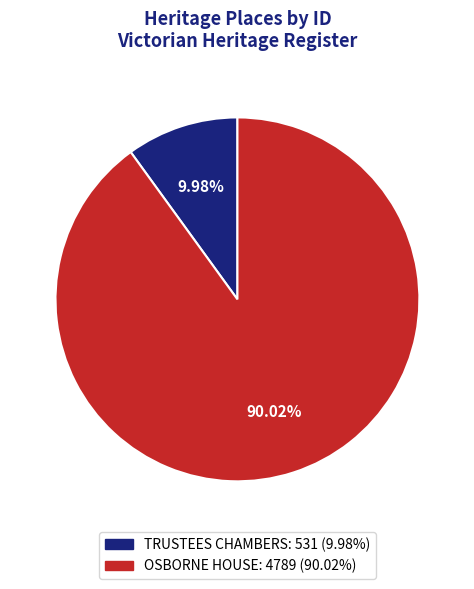

Which category accounts for the majority?

OSBORNE HOUSE